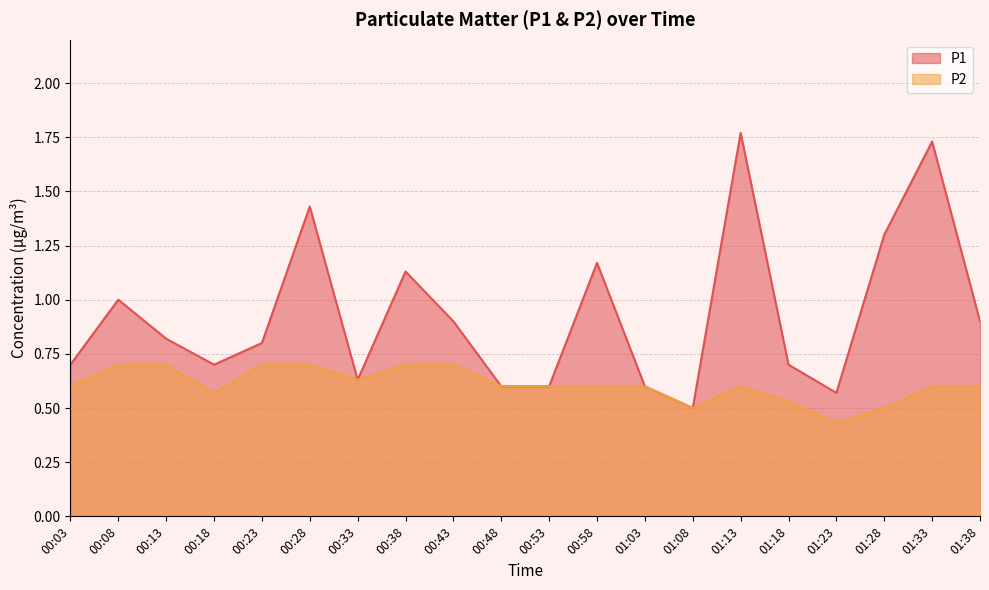

What is the total value across all series at 00:28?

2.1